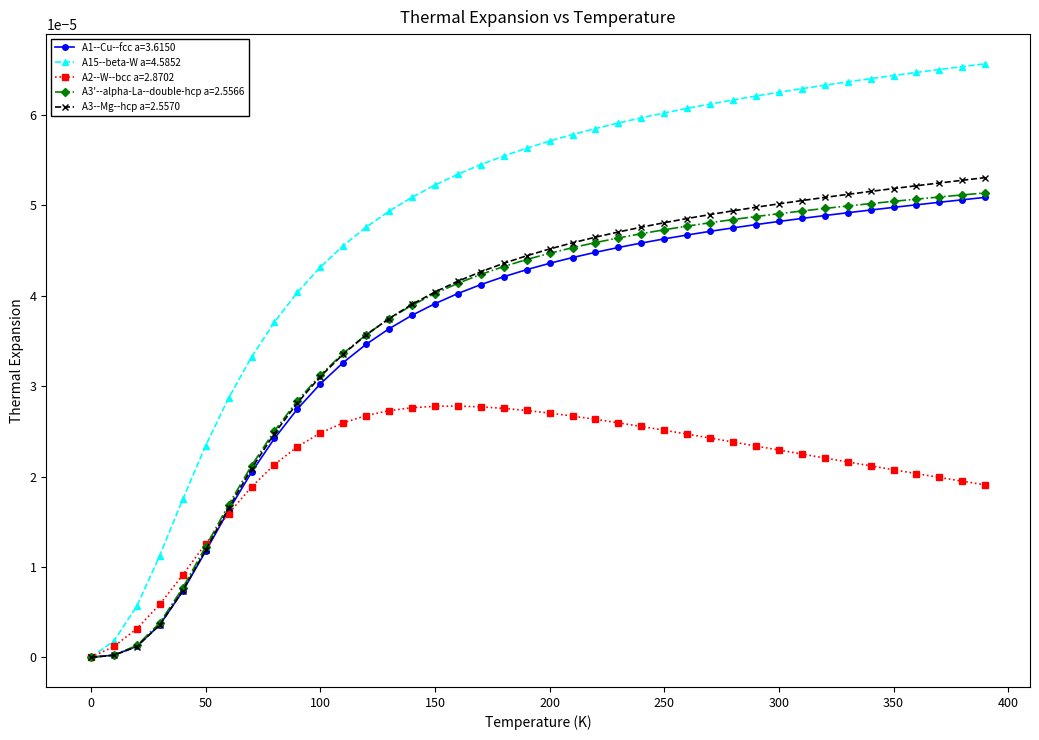

What are all the series names shown in the legend?

A1--Cu--fcc a=3.6150, A15--beta-W a=4.5852, A2--W--bcc a=2.8702, A3'--alpha-La--double-hcp a=2.5566, A3--Mg--hcp a=2.5570